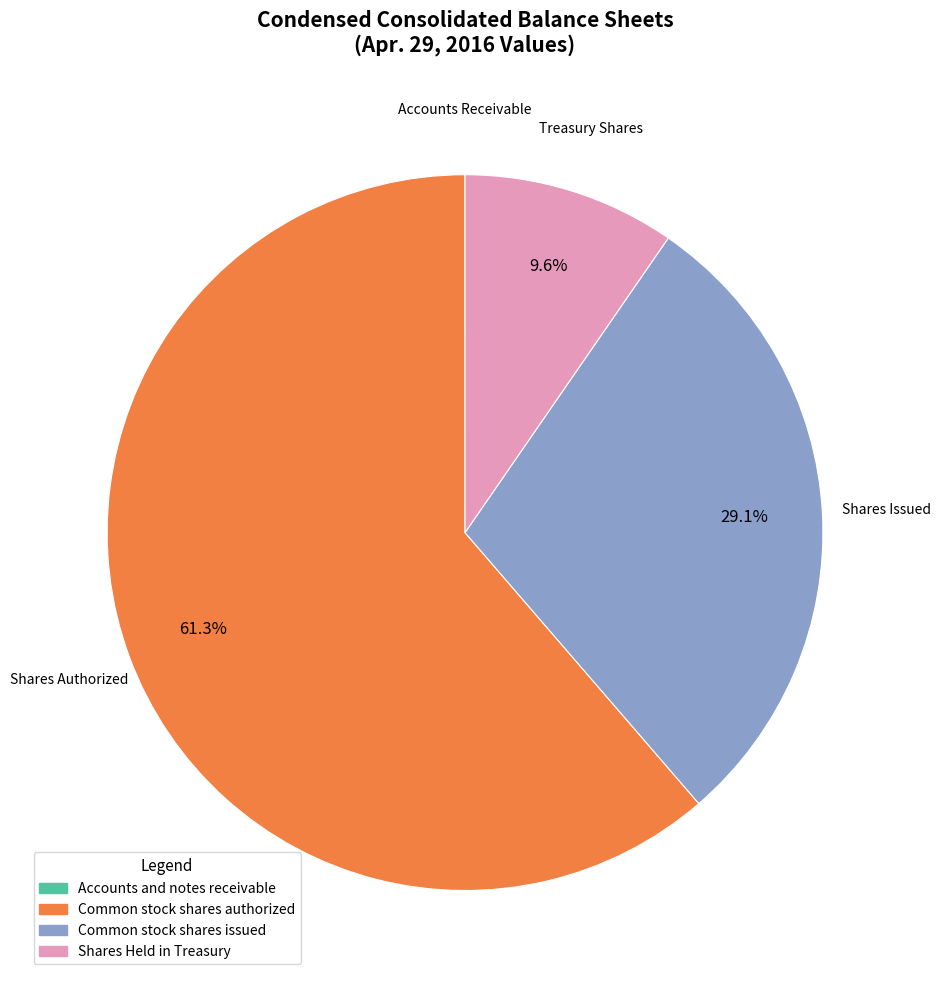

Is there a majority slice in this chart?

Yes